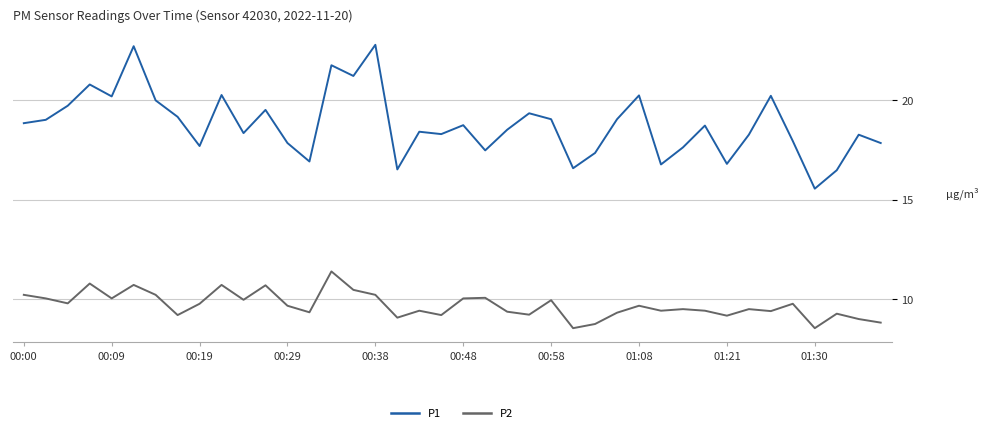

True or false: P2 and P1 intersect in this chart.

False